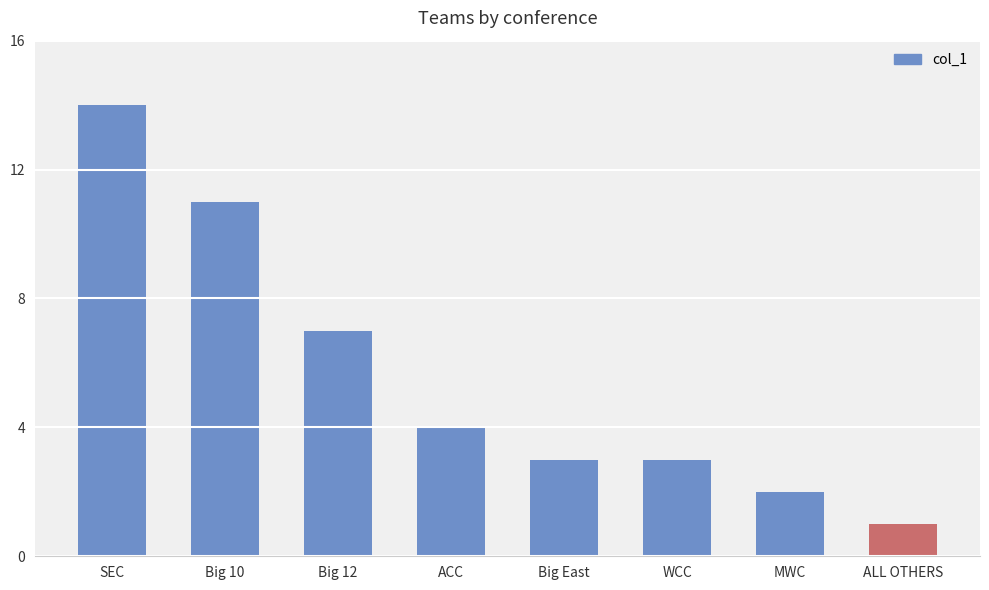

What is the difference between the second highest and second lowest values?

9